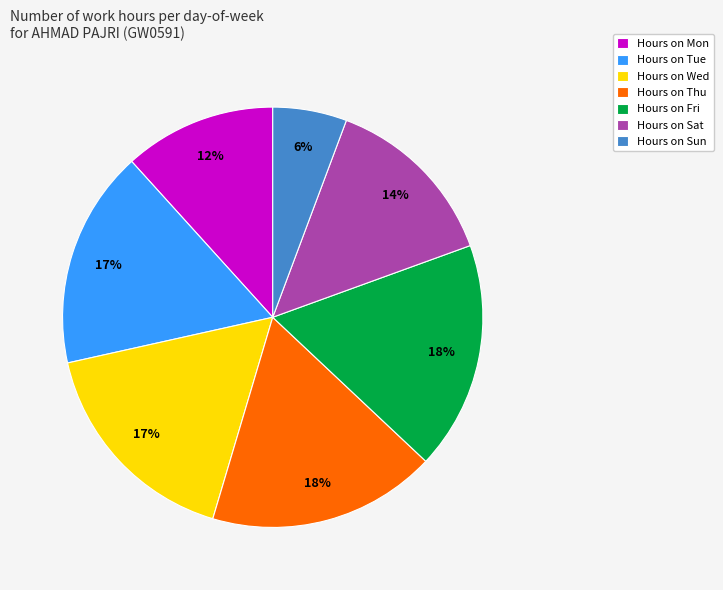

To the nearest percent, what portion does Hours on Sat represent?

14%